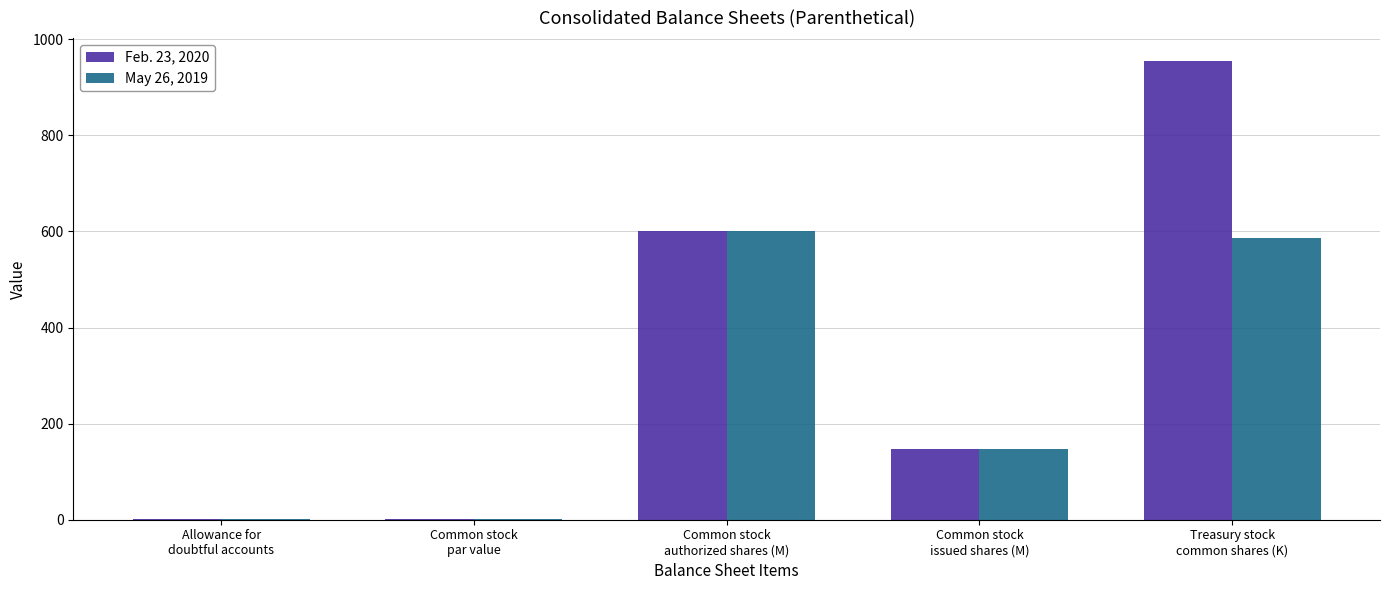

What is the sum of all May 26, 2019 values?

1334.7